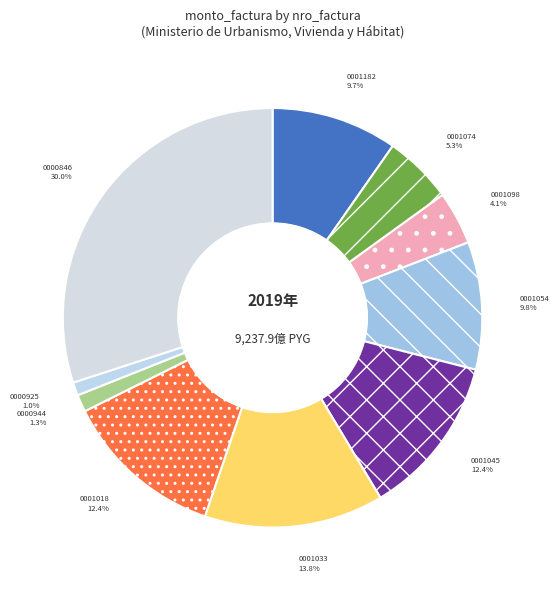

What percentage do 0000925 and 0001098 together represent?

5.1%